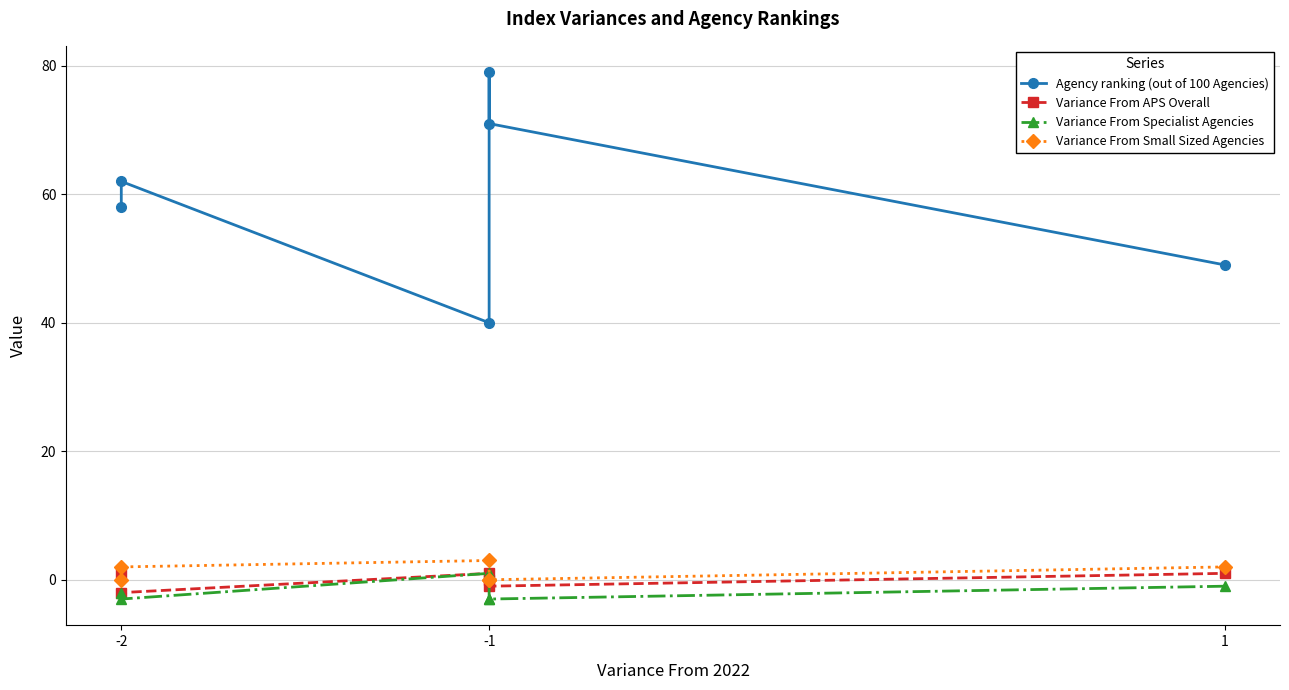

True or false: Variance From APS Overall has more than 0 points higher than both neighbors.

True